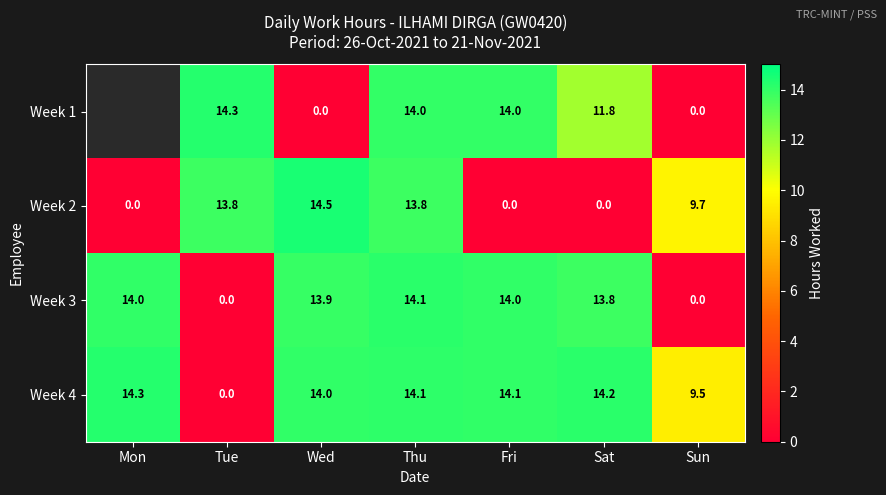

Is the value of Week 3 at Fri greater than the value of Week 4 at Tue?

Yes